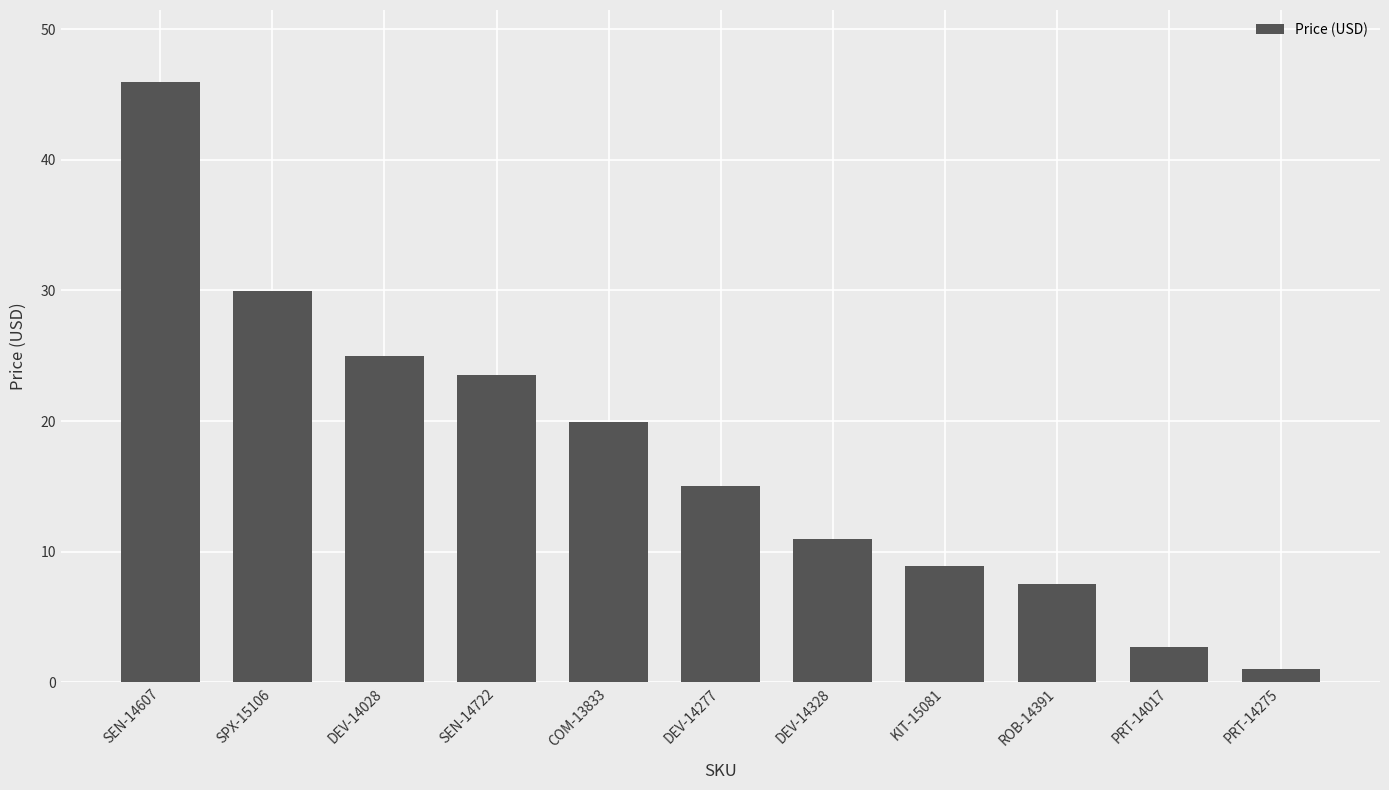

At which label does the data first exceed 15?

SEN-14607